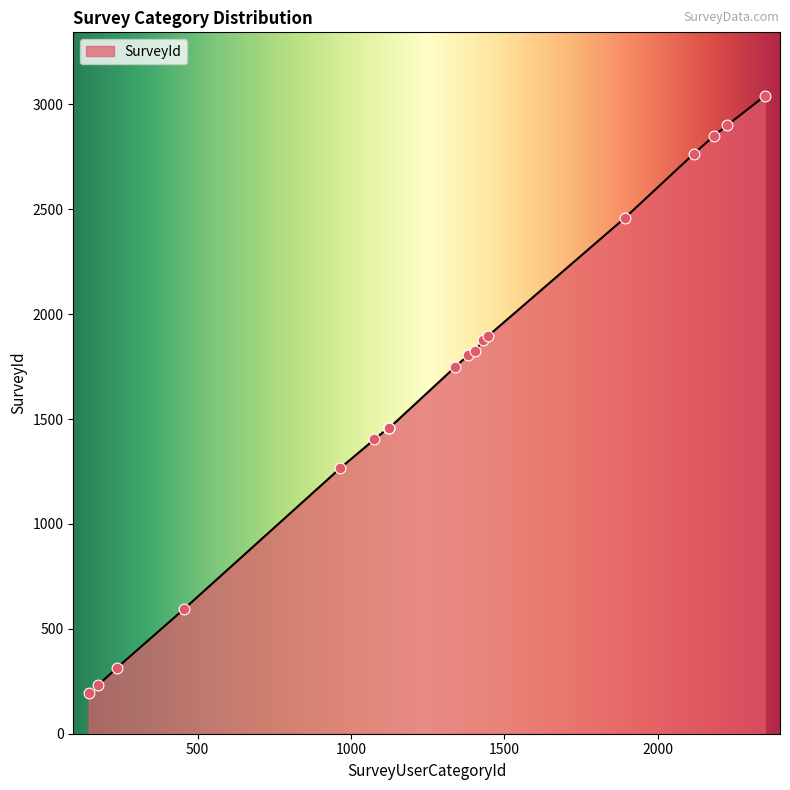

What is the greatest value displayed?

3040